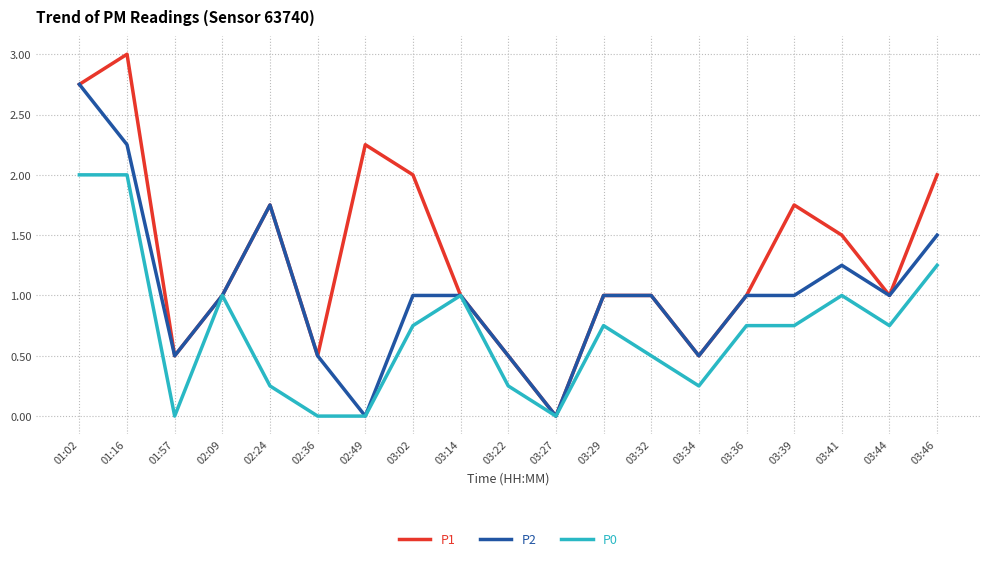

Which series has the largest total across all categories?

P1